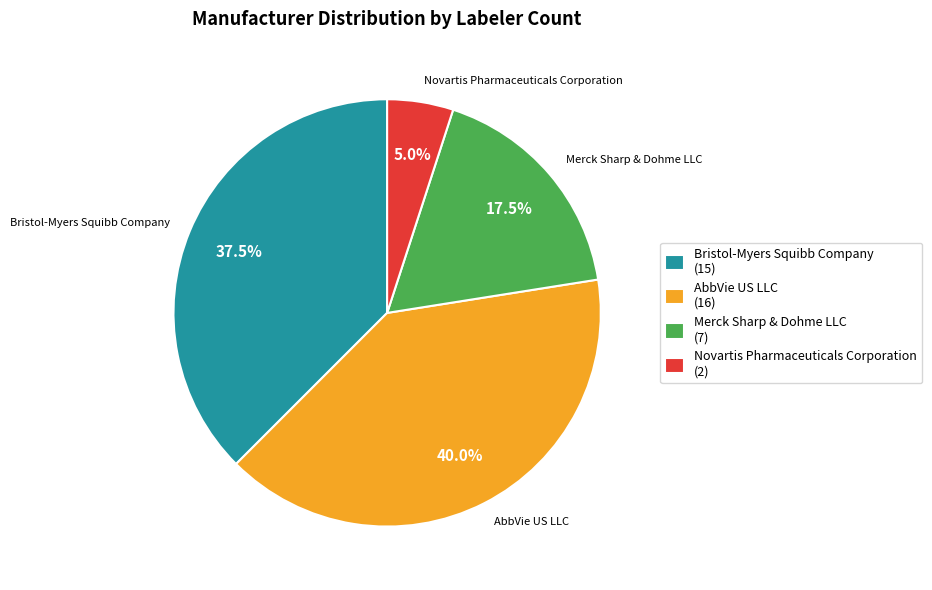

Is there a majority slice in this chart?

No